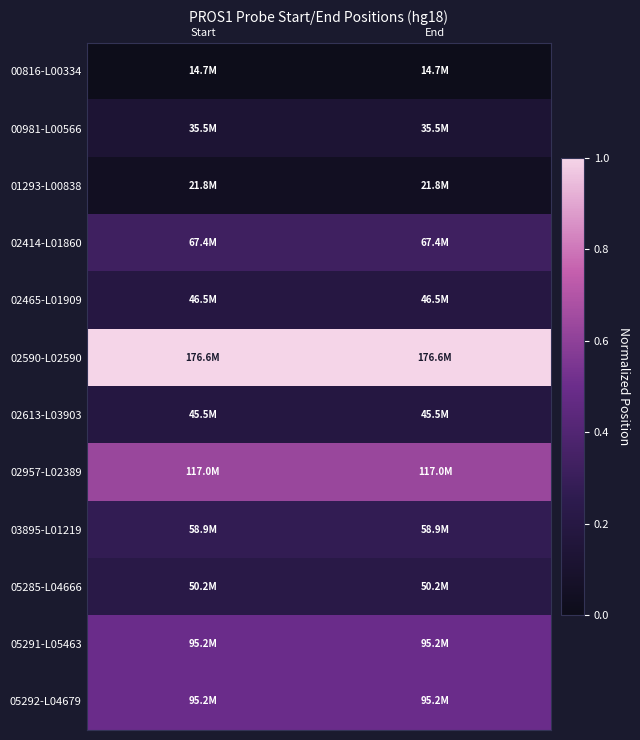

At how many categories does at least one series exceed 0?

2